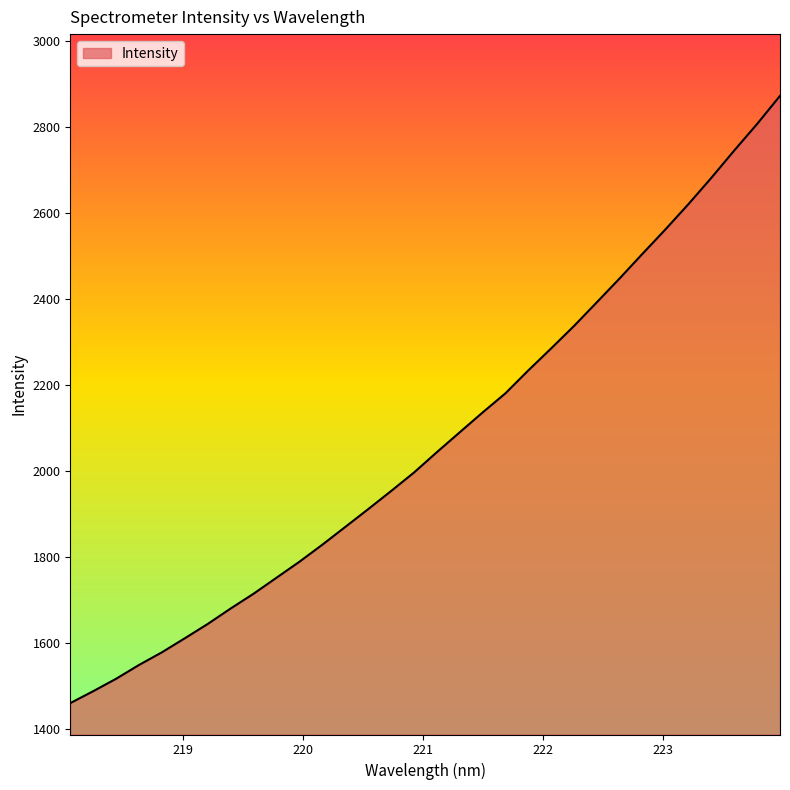

What is the difference between the maximum and minimum values?

1412.2